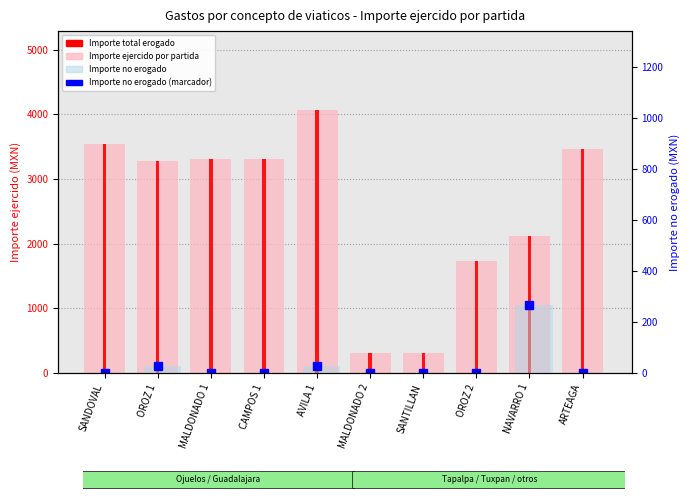

Is it true that Importe no erogado equals -186 at SANTILLAN?

False